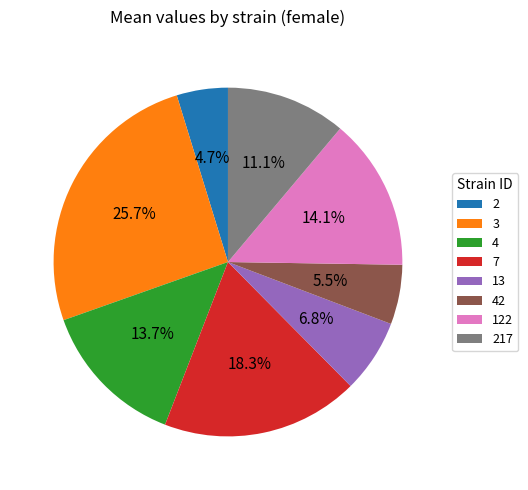

Does 3 account for over 50% of the chart?

No